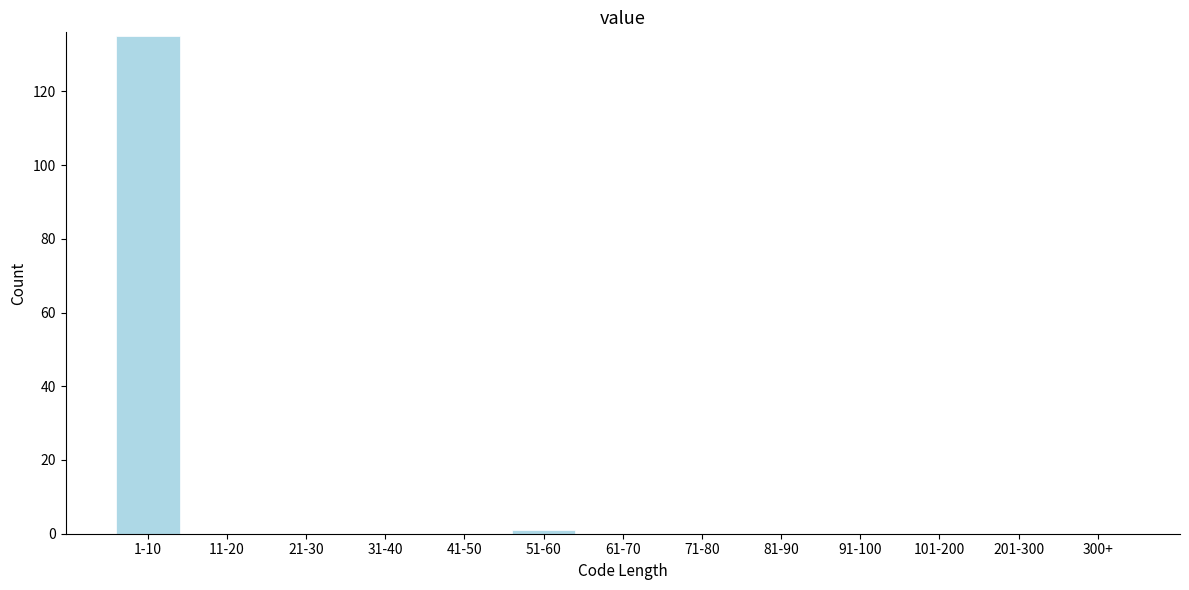

Reading right to left, extract all data points from this chart.

300+=0	201-300=0	101-200=0	91-100=0	81-90=0	71-80=0	61-70=0	51-60=1	41-50=0	31-40=0	21-30=0	11-20=0	1-10=135